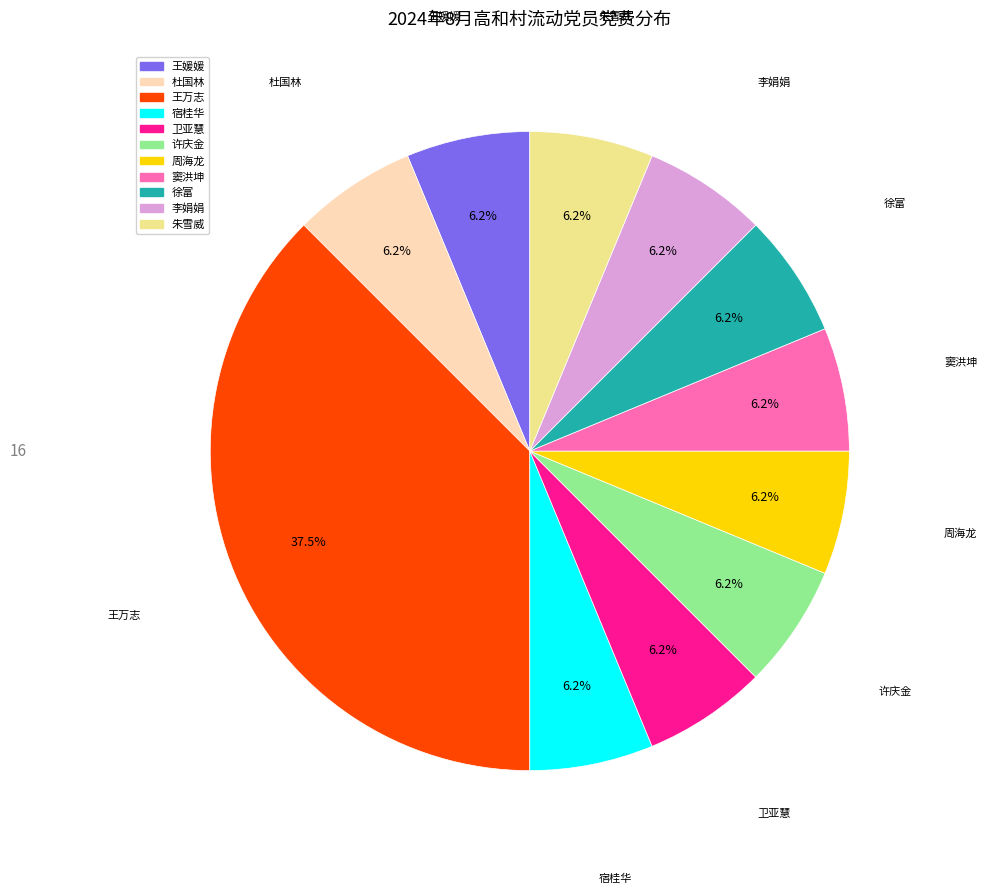

Which slice is the largest?

王万志